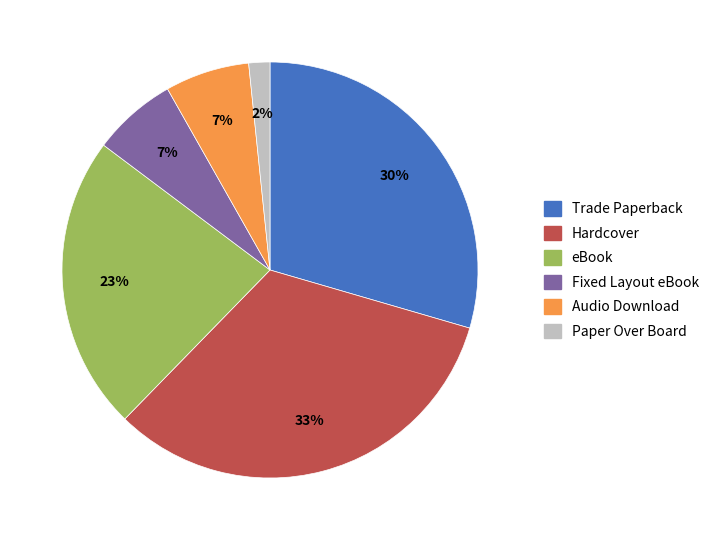

The eBook slice represents 23% of the pie. True or false?

True